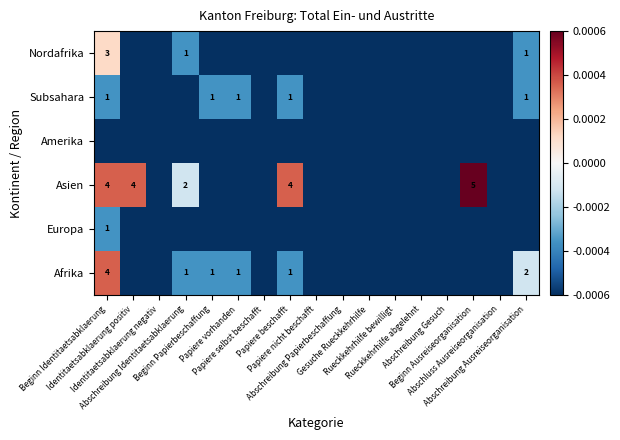

Which category has the highest value in the Subsahara series?

Beginn Identitaetsabklaerung